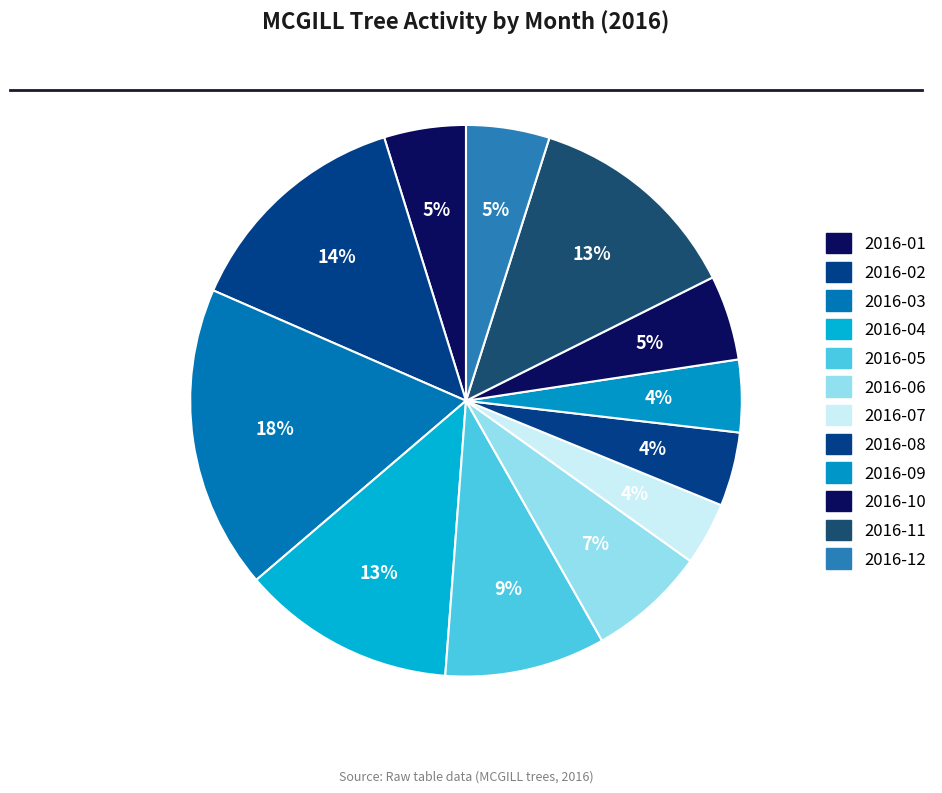

What percentage is the 2016-02 slice, to the nearest percent?

14%